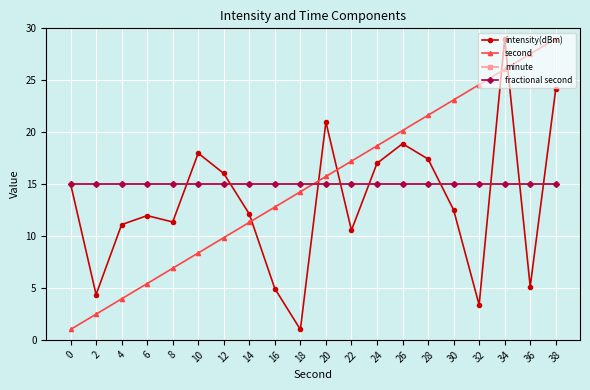

What is the greatest value displayed?

29.0